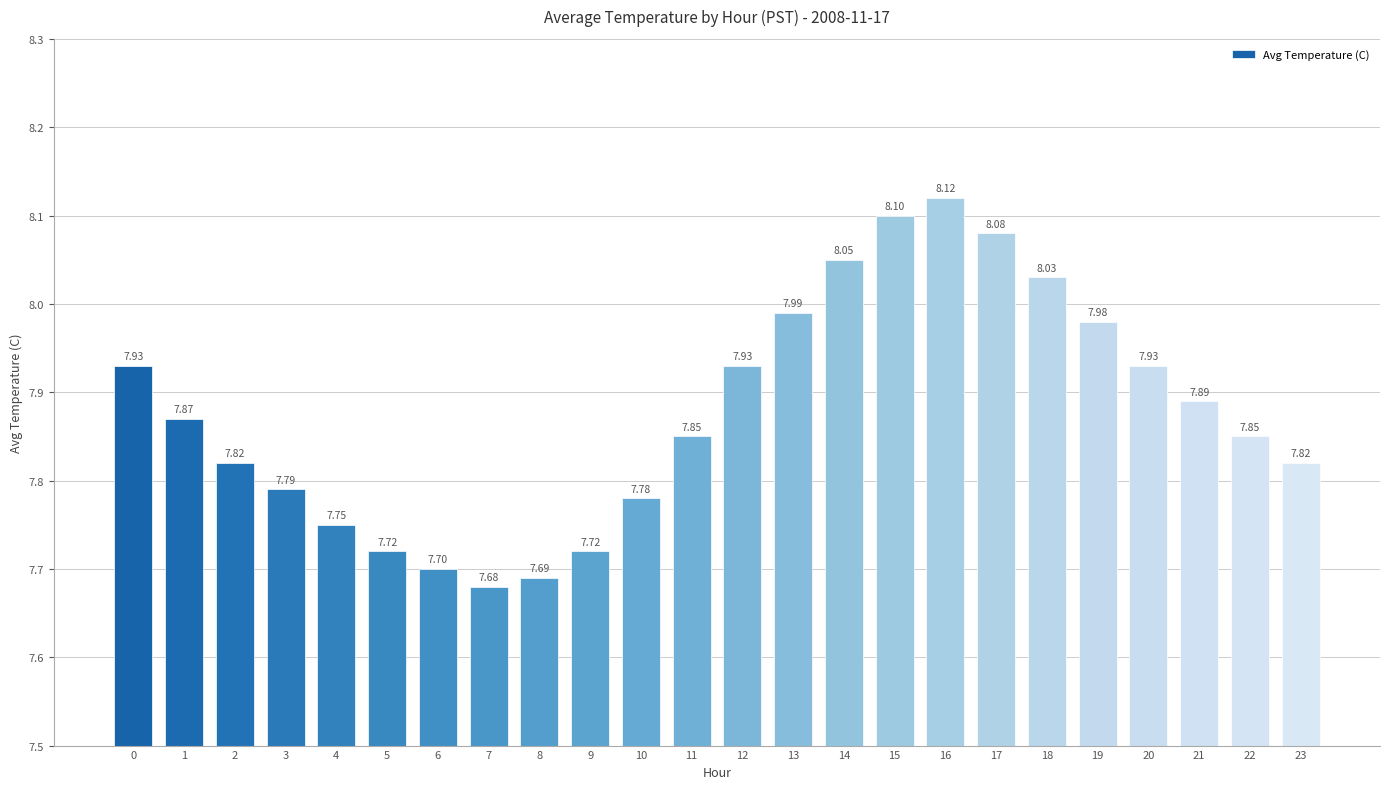

What is the difference between the second highest and second lowest values?

0.4